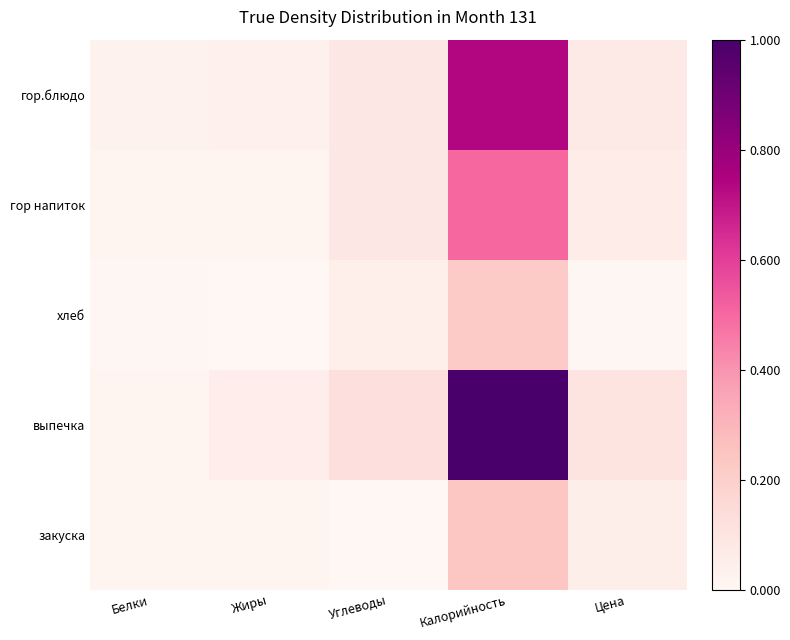

At which category is the sum across all series the highest?

Калорийность